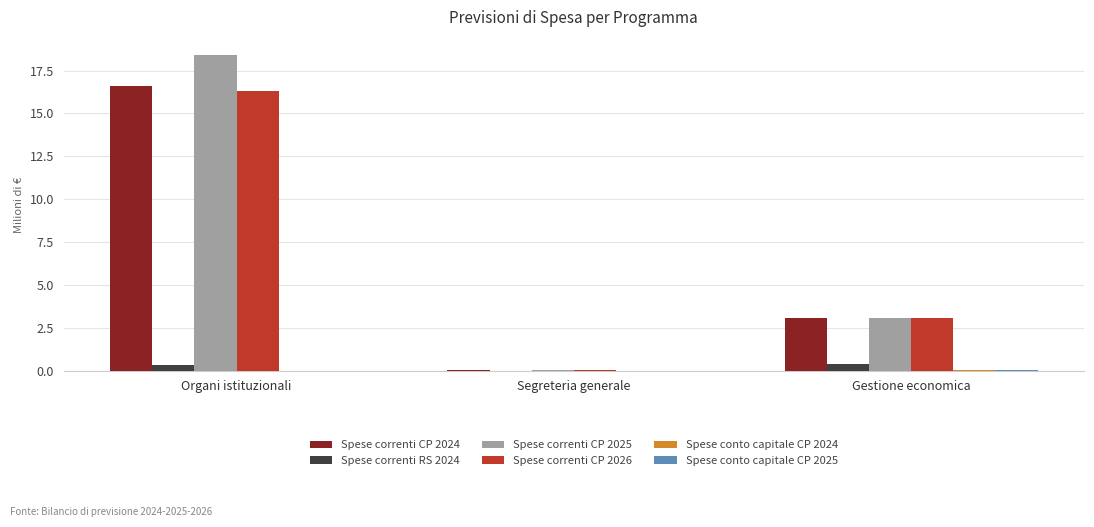

What is the maximum value shown in the chart?

18.4